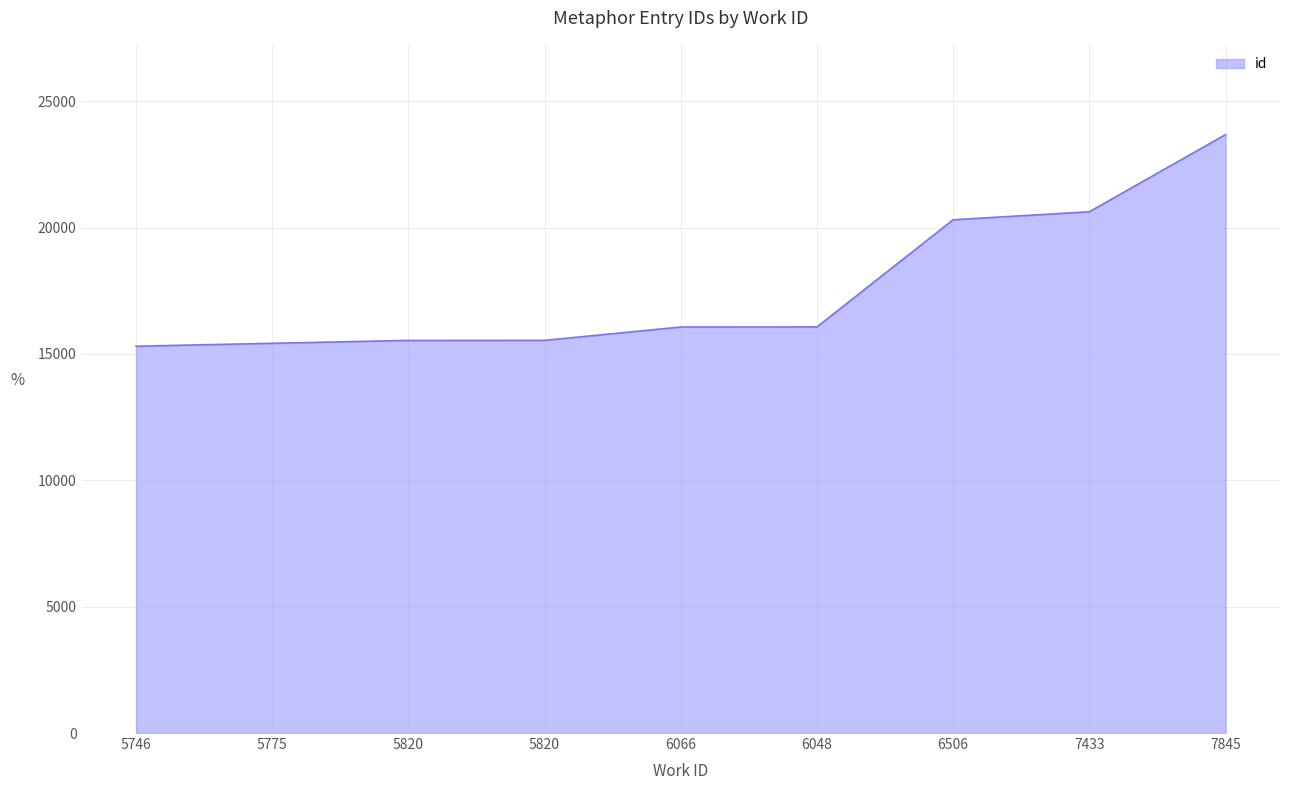

How many lines are shown in the chart?

1